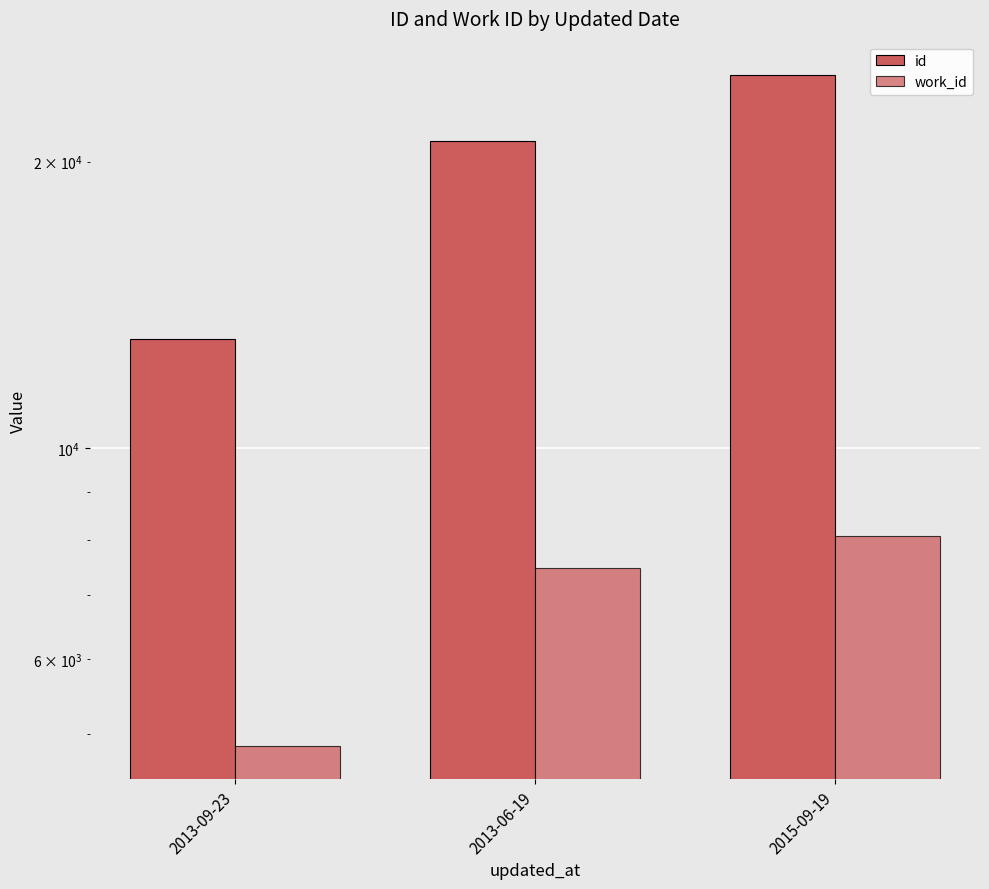

What is the total value across all series at 2013-09-23?

17887